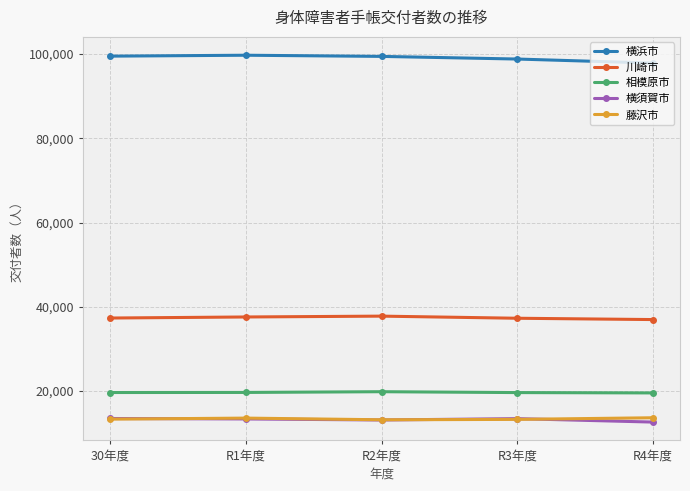

Which series has the largest total across all categories?

横浜市